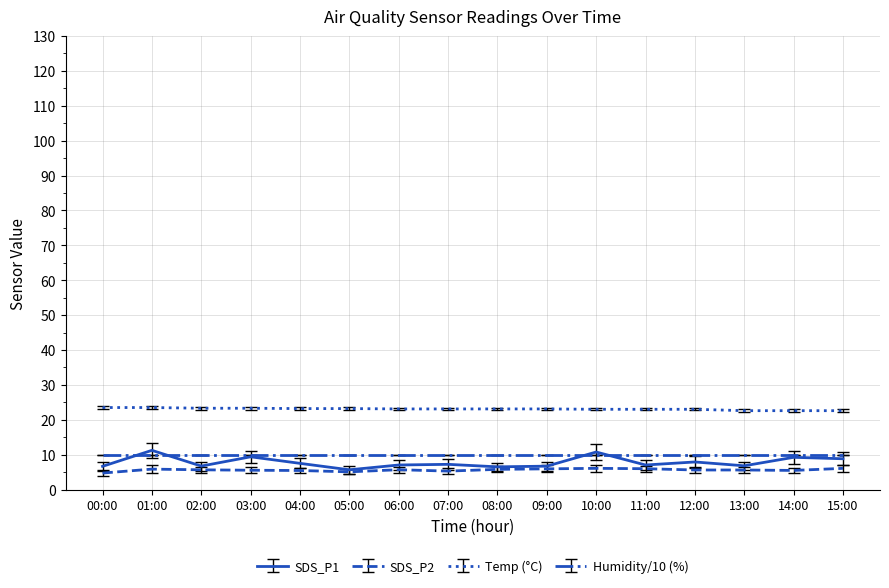

What is the total value across all series at 04:00?

46.1